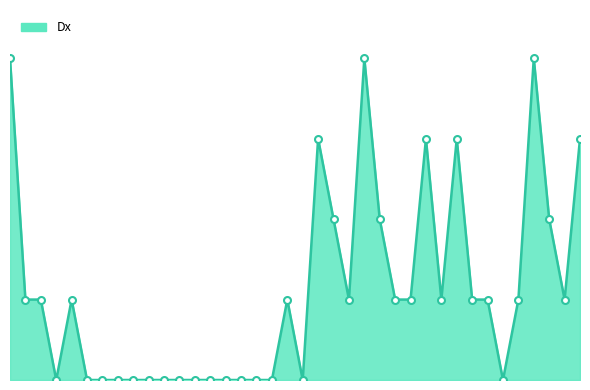

True or false: the data has more than 1 interior local peaks.

True